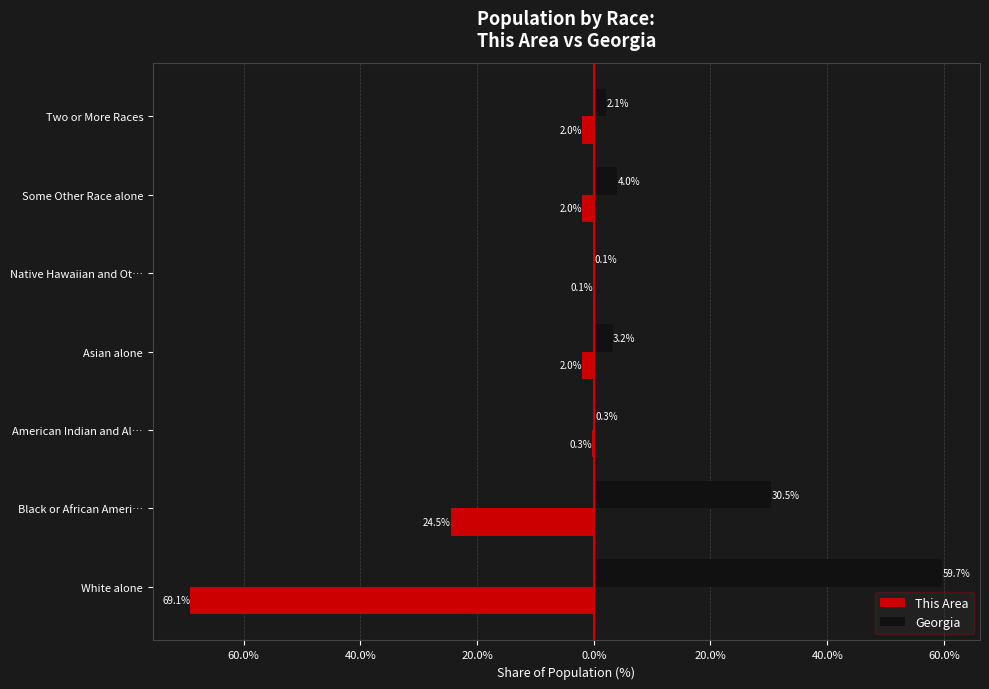

What are all the series names shown in the legend?

This Area, Georgia